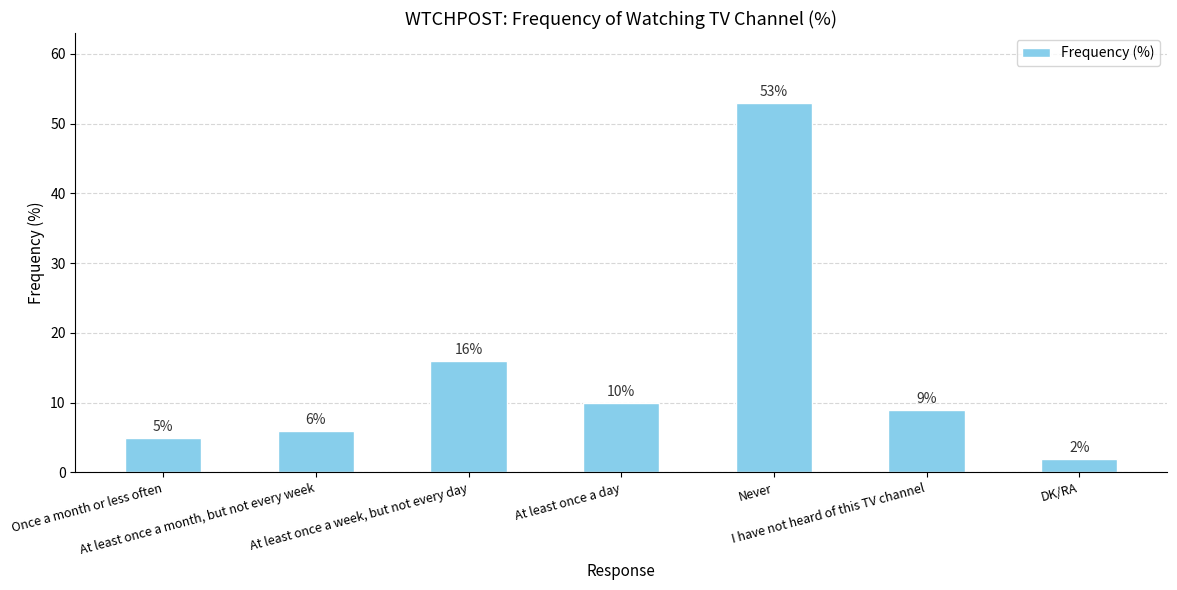

Which has a higher value, At least once a week, but not every day or DK/RA?

At least once a week, but not every day